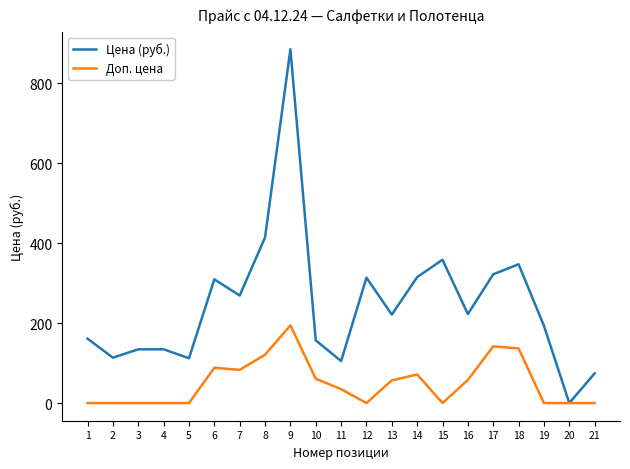

Which series has the largest total across all categories?

Цена (руб.)